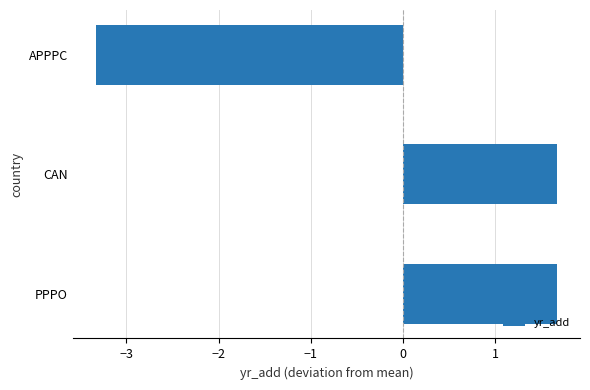

Which category has the lowest value across all series?

APPPC